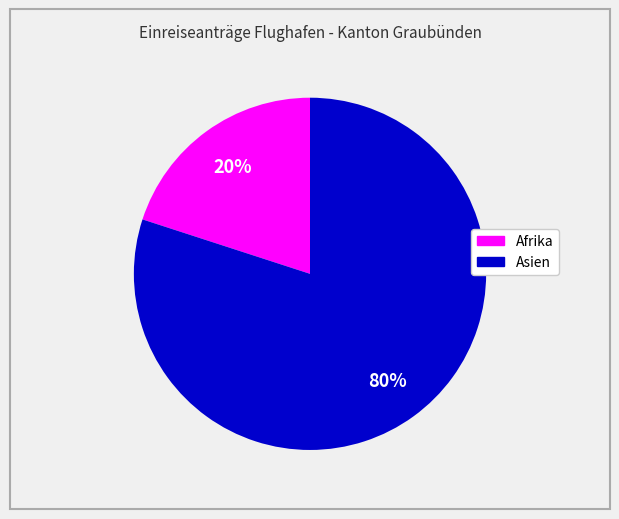

Which has a higher value, Afrika or Asien?

Asien